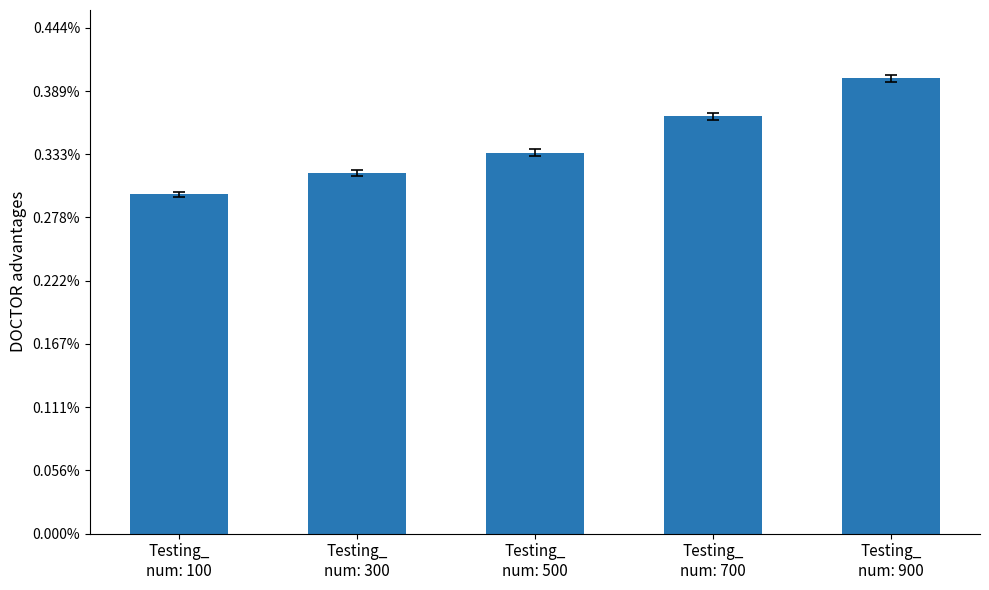

Reading right to left, what are all the values shown in this chart?

Testing_
num: 900=180026.6	Testing_
num: 700=165044.6	Testing_
num: 500=150687.5	Testing_
num: 300=142728.4	Testing_
num: 100=134137.5